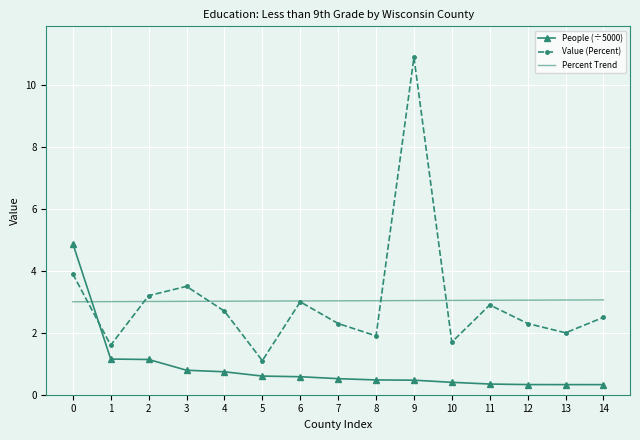

At 14, list the series in order from smallest to largest.

People (÷5000), Value (Percent), Percent Trend